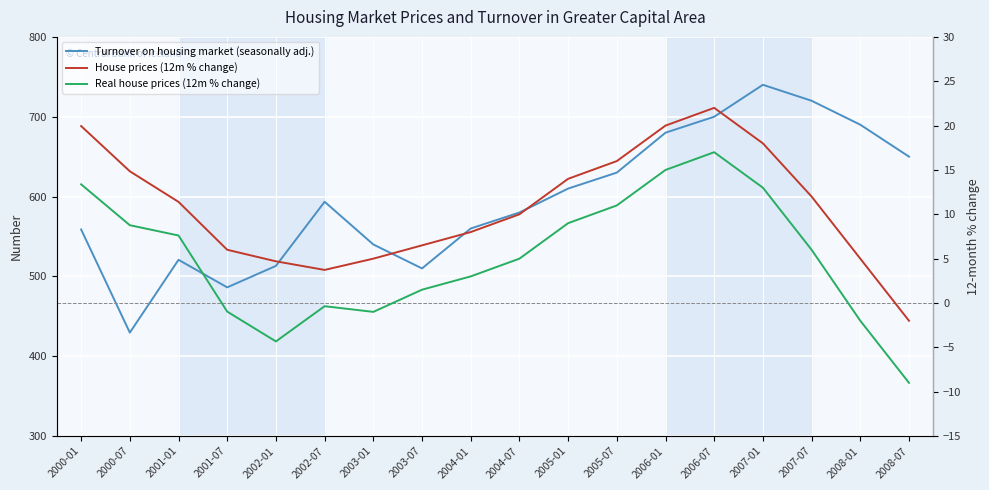

What are all the series names shown in the legend?

Turnover on housing market (seasonally adj.), House prices (12m % change), Real house prices (12m % change)